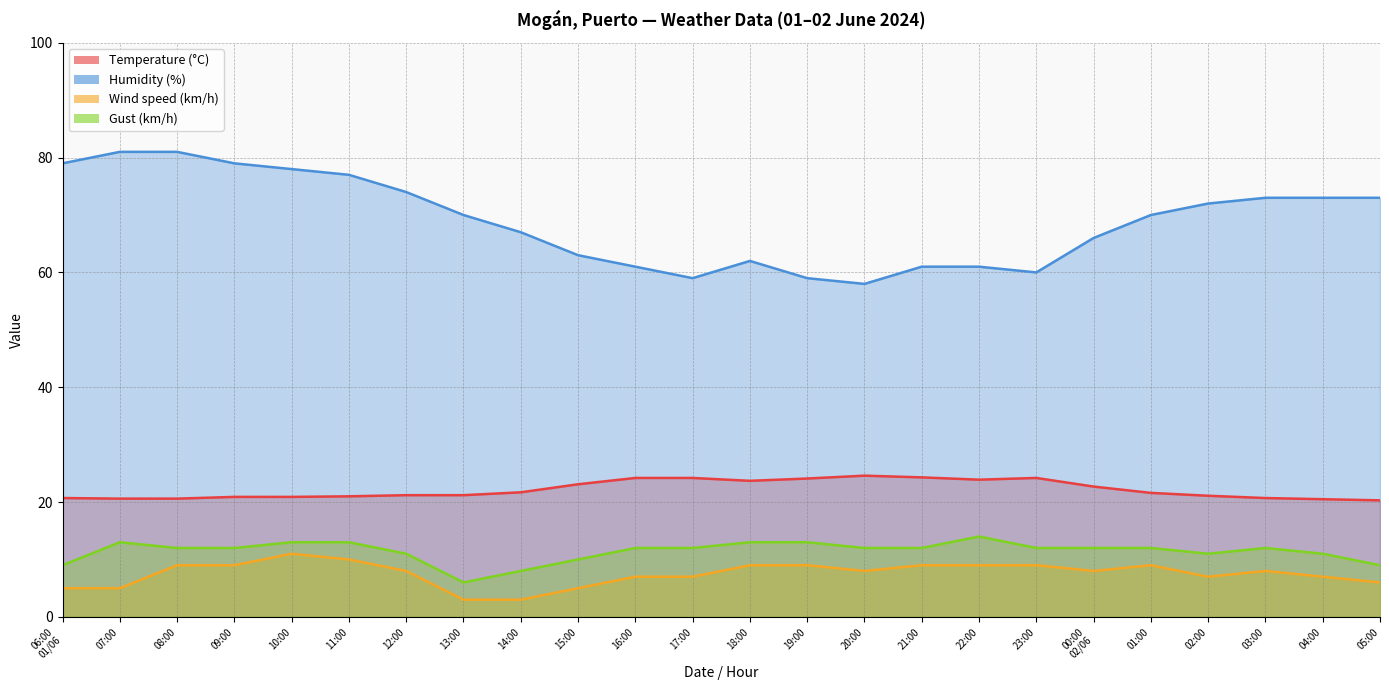

Between 05:00 and 18:00, which is larger?

18:00